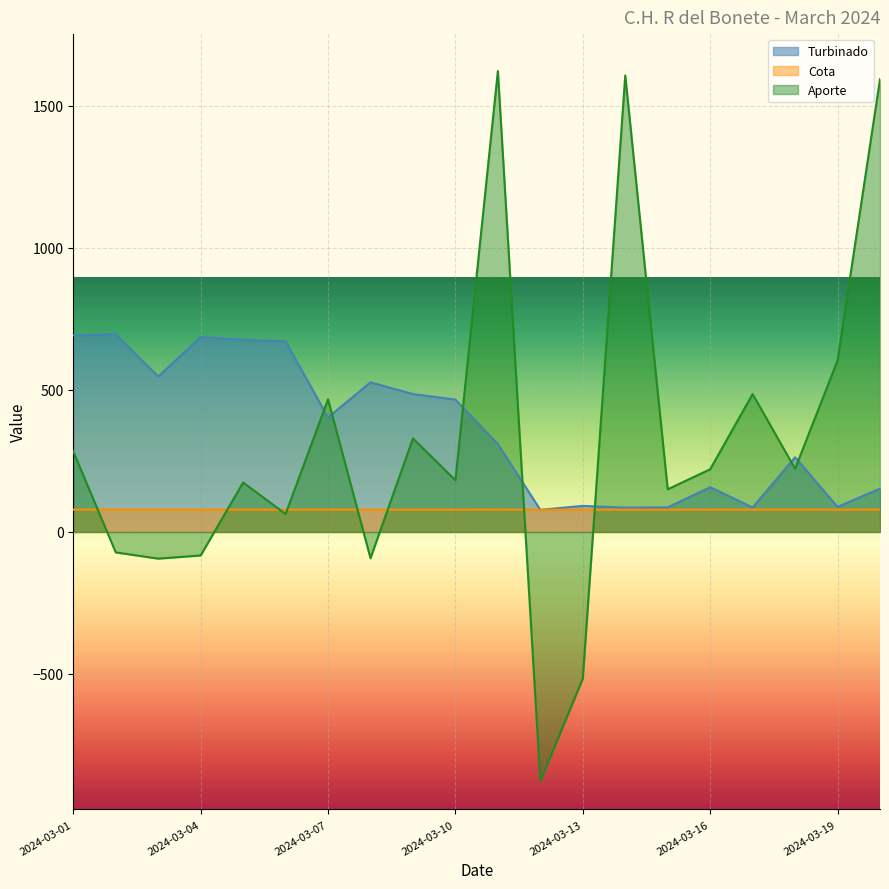

True or false: Cota has a value of 133.6 at 2024-03-04.

False